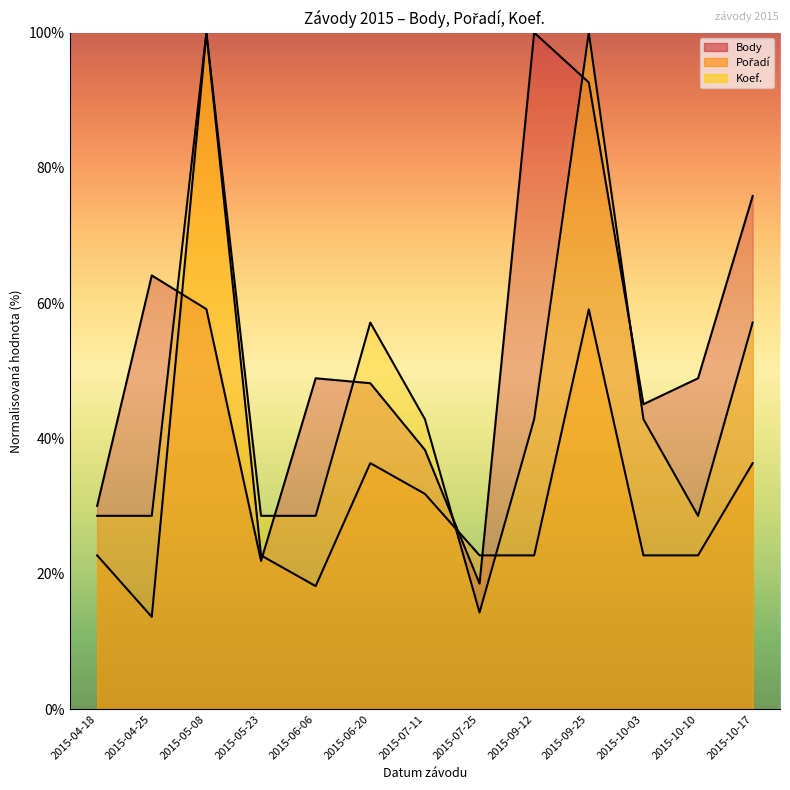

True or false: Body has a value of 48.2 at 2015-06-20.

True